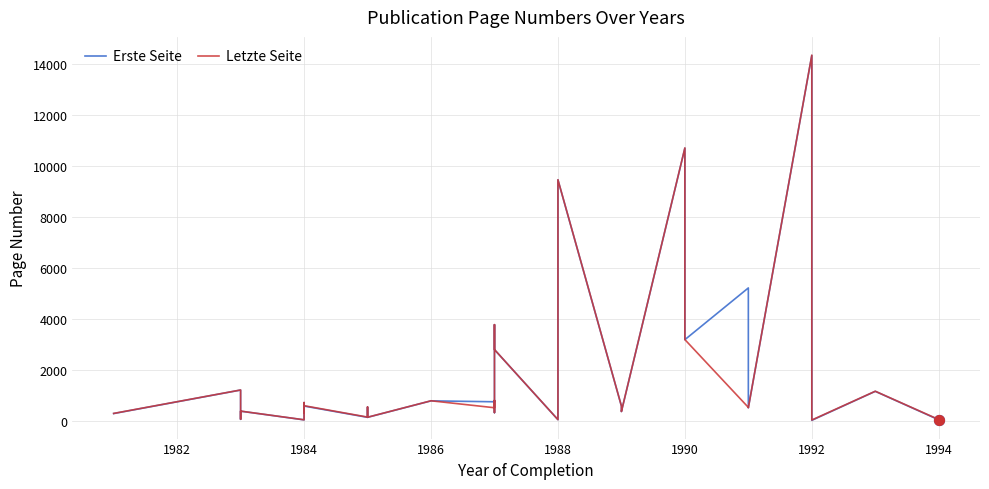

Which series has the largest Y range (max minus min)?

Erste Seite